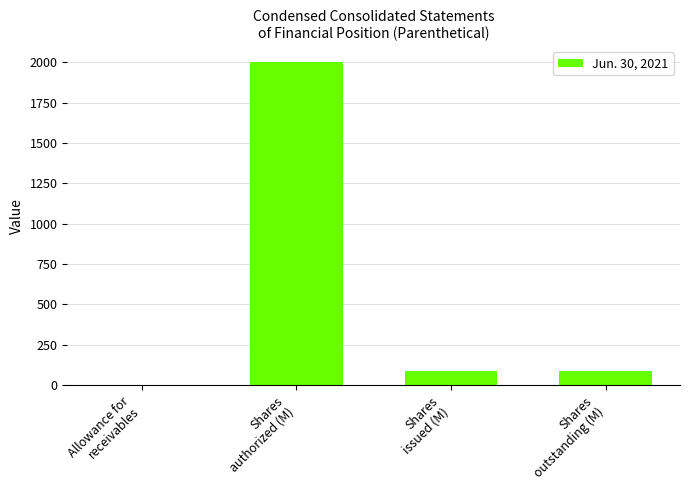

What is the sum of all values?

2173.5